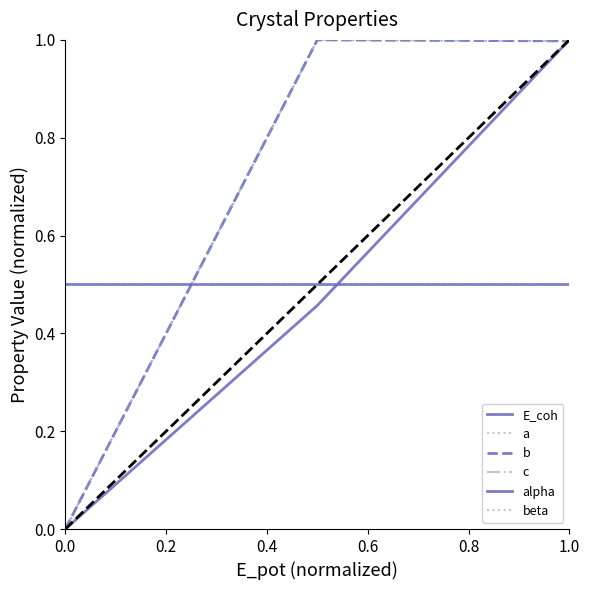

Does the chart display data point markers on the line(s)?

No